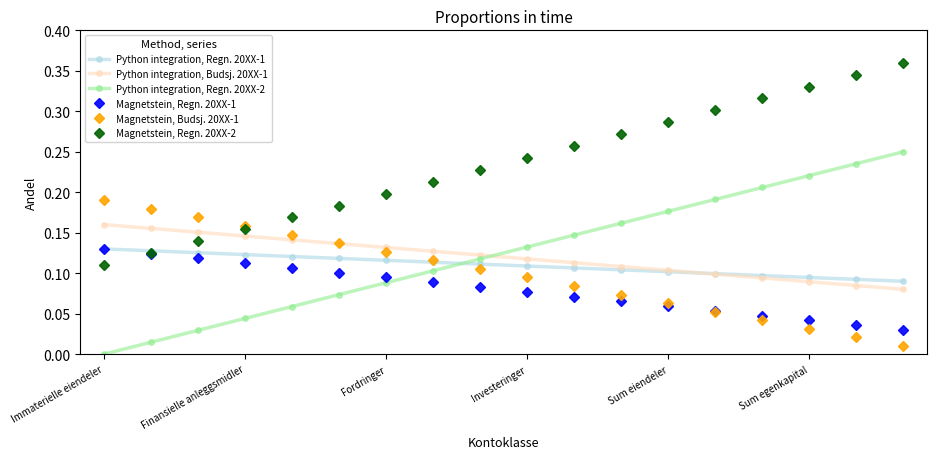

Which series has the largest total across all categories?

Magnetstein, Regn. 20XX-2